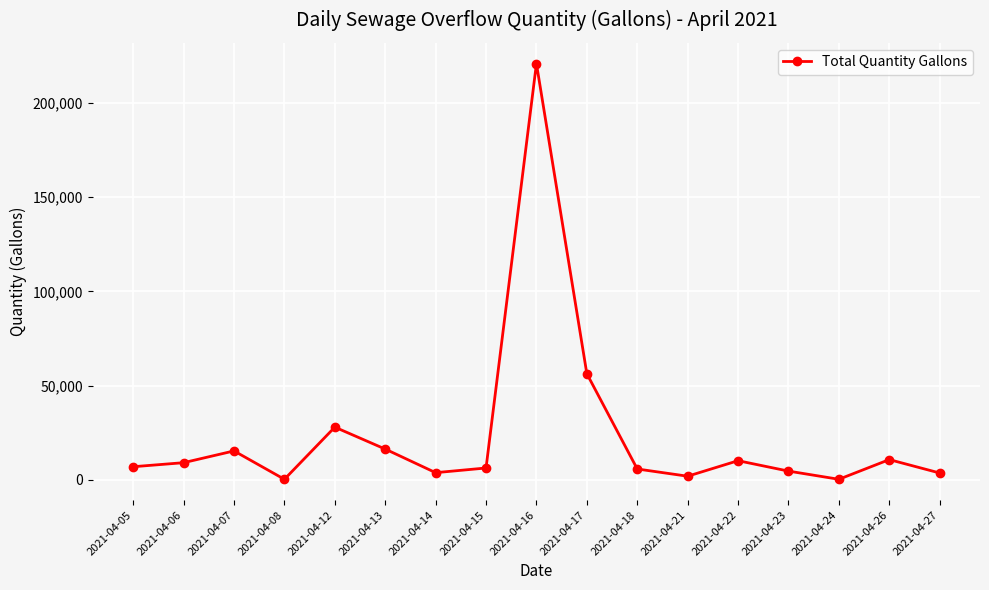

How many points are lower than both their immediate neighbors (excluding endpoints)?

4